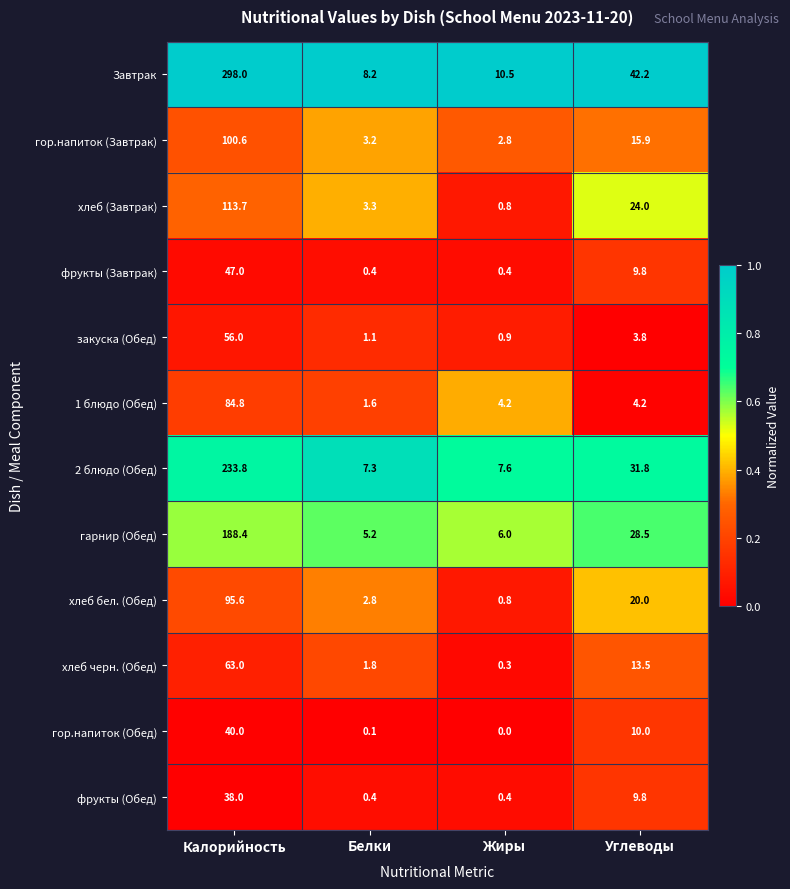

List the series in order of their peak value, highest first.

Завтрак, 2 блюдо (Обед), гарнир (Обед), хлеб (Завтрак), гор.напиток (Завтрак), хлеб бел. (Обед), 1 блюдо (Обед), хлеб черн. (Обед), закуска (Обед), фрукты (Завтрак), гор.напиток (Обед), фрукты (Обед)